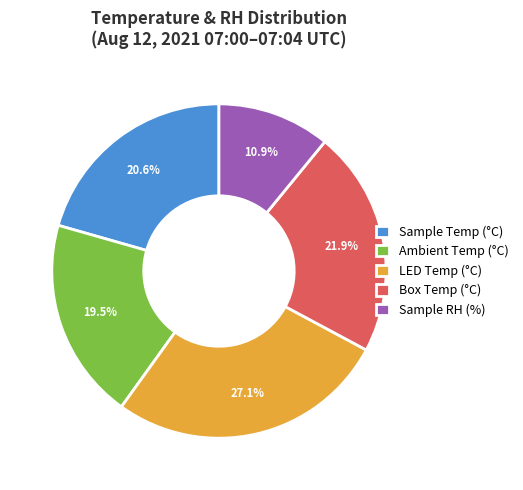

Is the sum of Box Temp (°C) and Sample Temp (°C) greater than half?

No